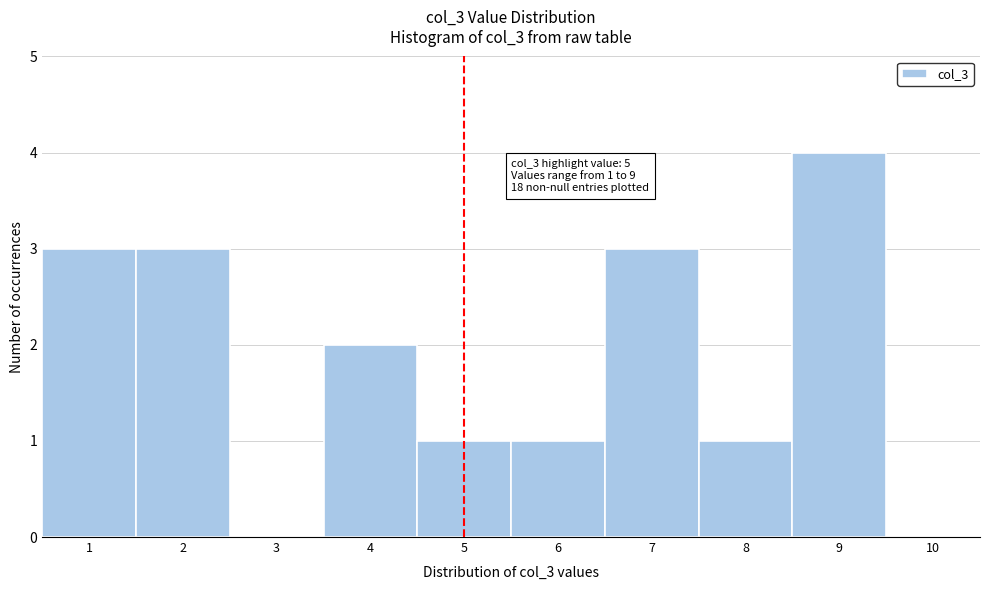

Which range on the x-axis has the tallest bar?

8.5 to 9.5